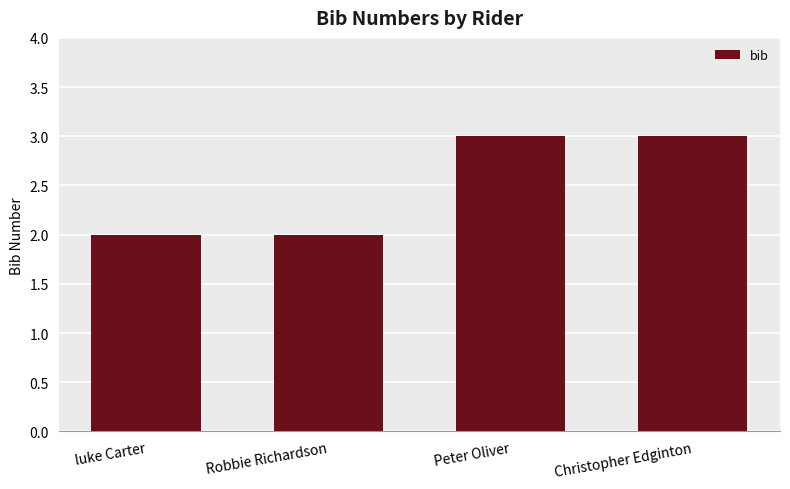

What is the sum of the values at luke Carter and Peter Oliver?

5